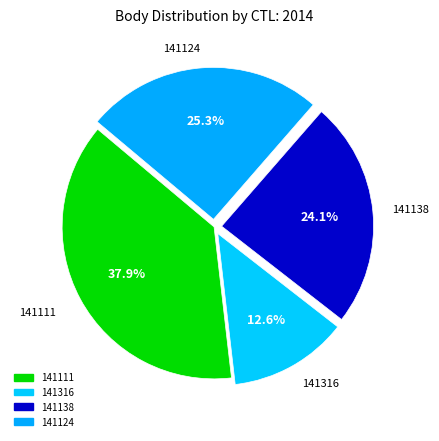

To the nearest percent, what portion does 141316 represent?

13%